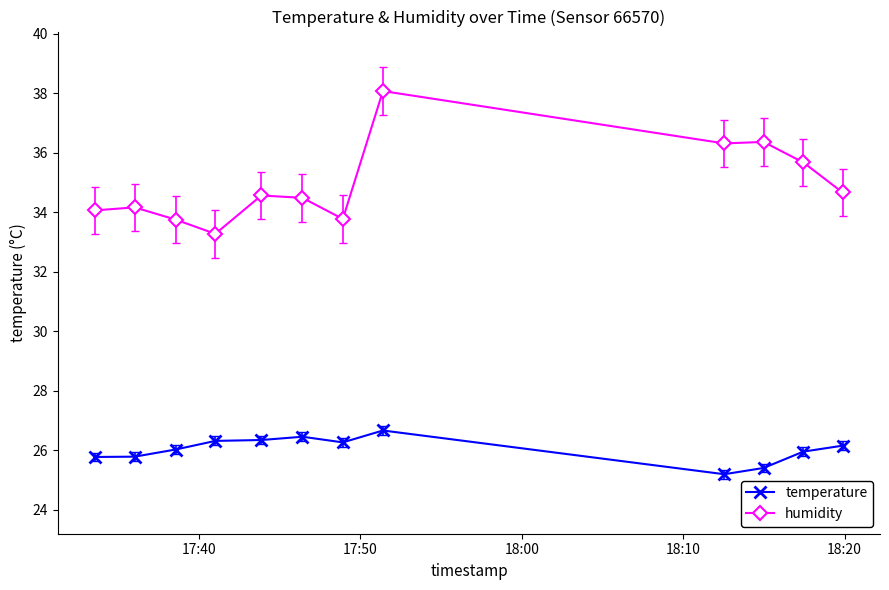

What is the value of the humidity point at the 11th from the left?

35.7